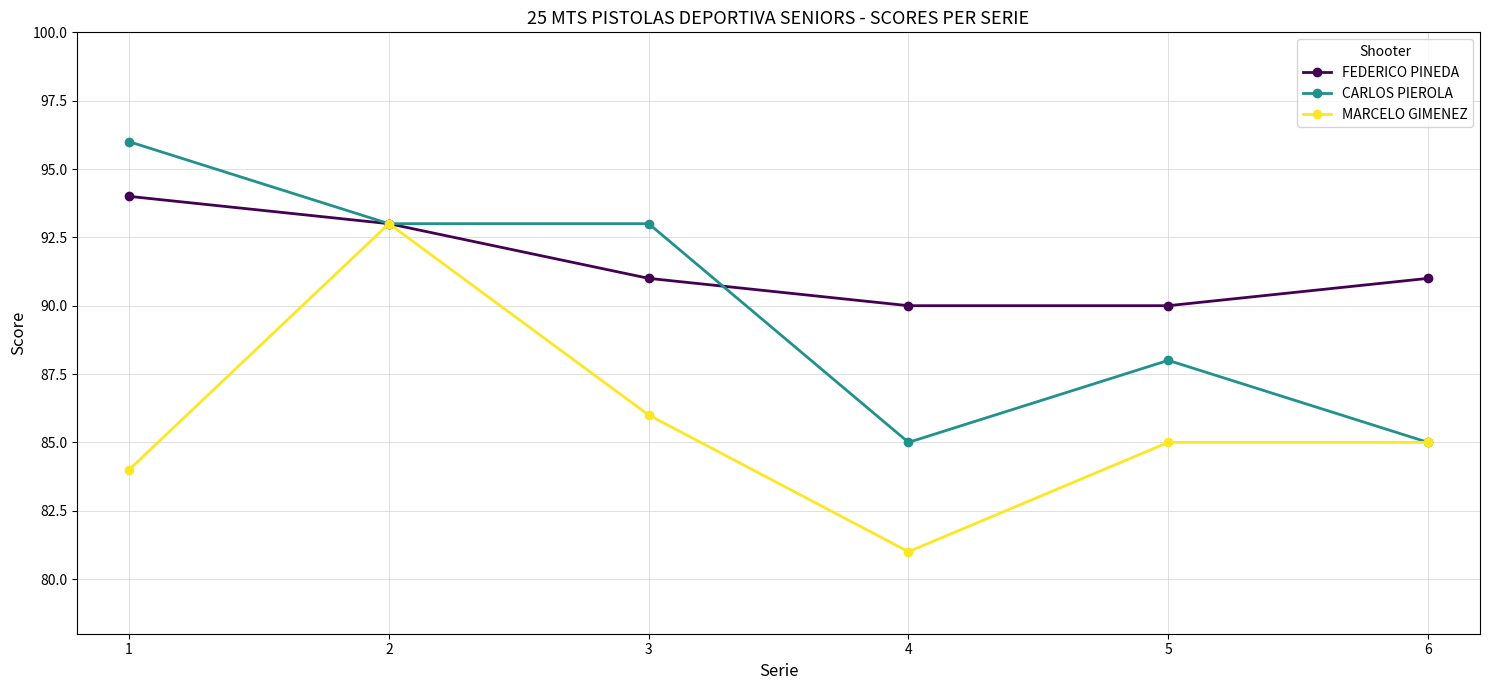

What is the value of the FEDERICO PINEDA point at the 4th from the left?

90